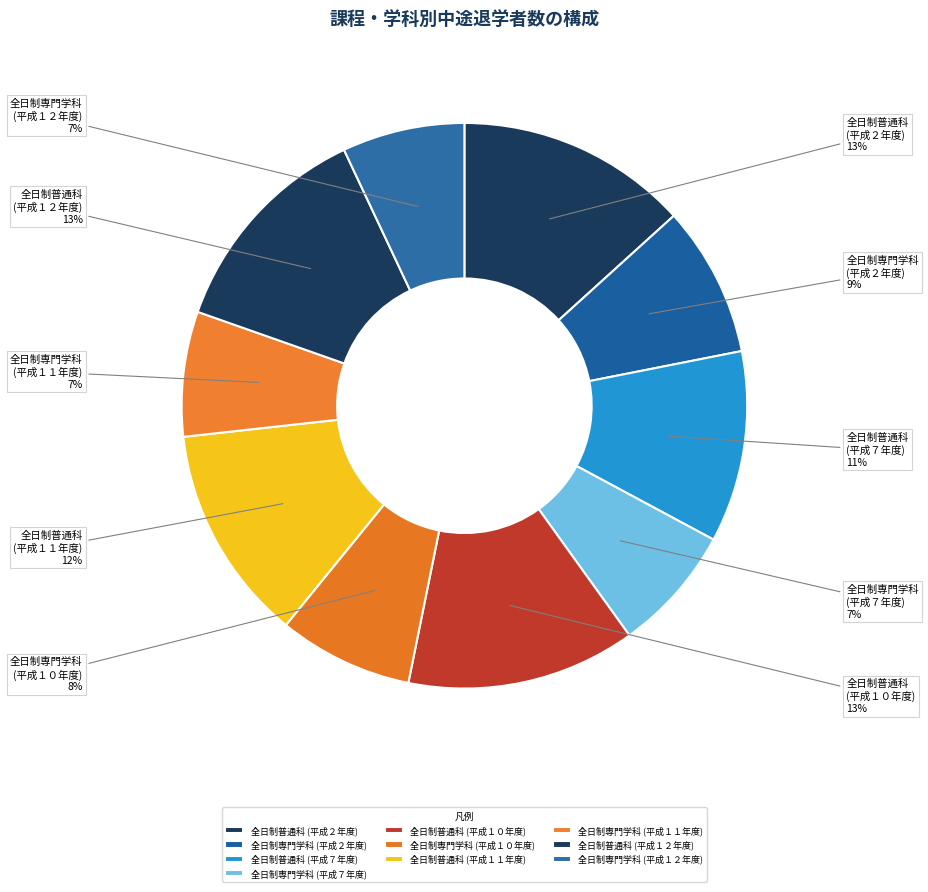

To the nearest percent, what is the difference between the largest and smallest slice percentages?

6%